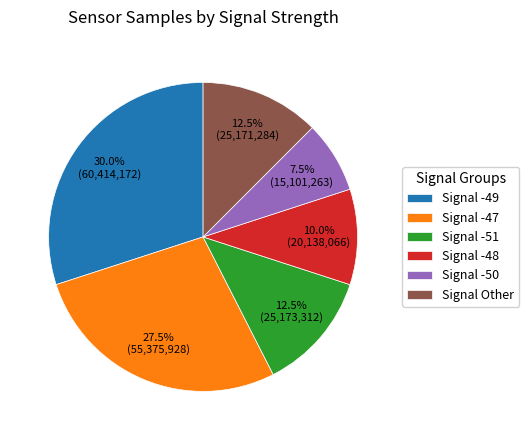

Approximately how many times larger is the value at Signal Other compared to Signal -50?

1.7